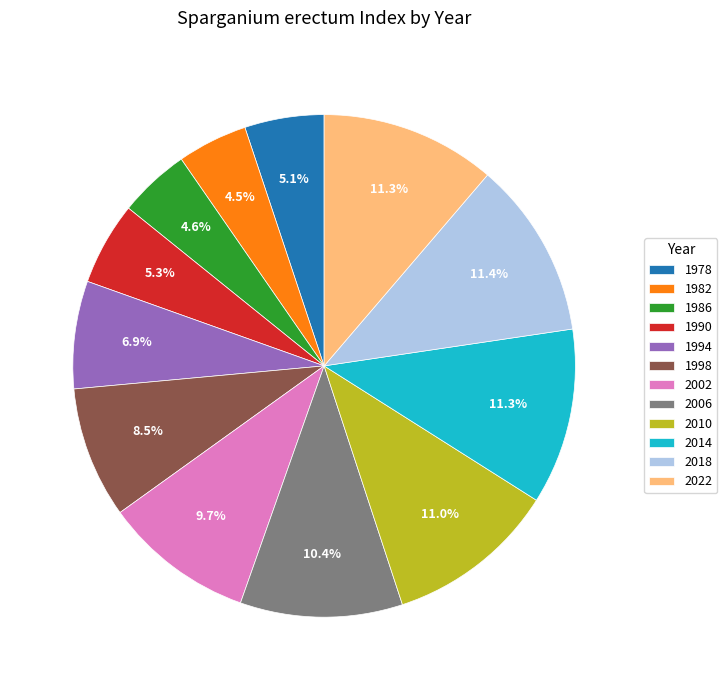

To the nearest percent, what is the difference between the largest and smallest slice percentages?

7%